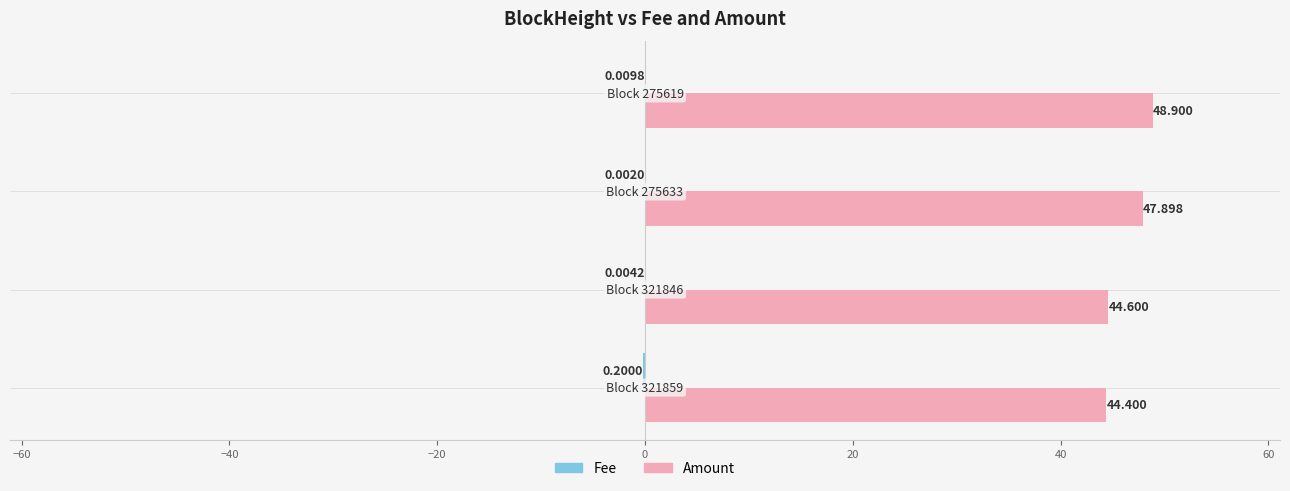

Which series has the largest total across all categories?

Amount